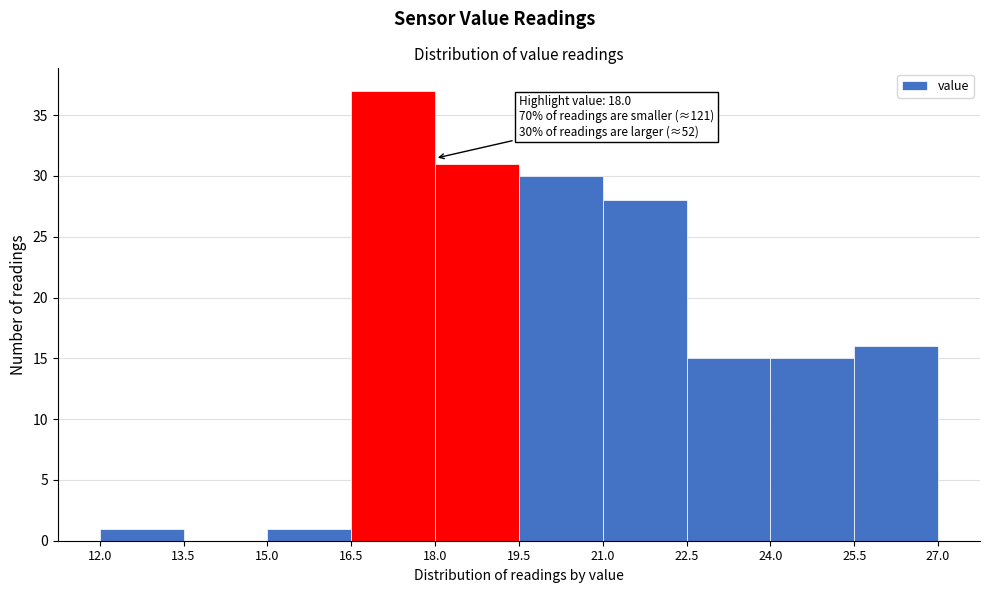

Which range on the x-axis has the tallest bar?

16.5 to 18.0